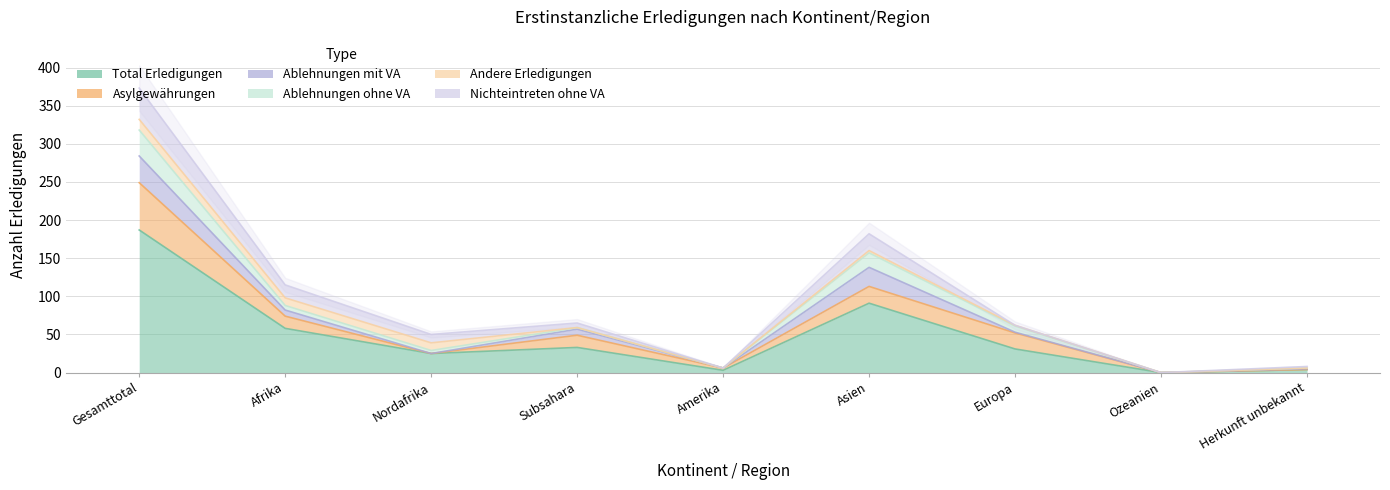

What are all the series names shown in the legend?

Total Erledigungen, Asylgewährungen, Ablehnungen mit VA, Ablehnungen ohne VA, Andere Erledigungen, Nichteintreten ohne VA